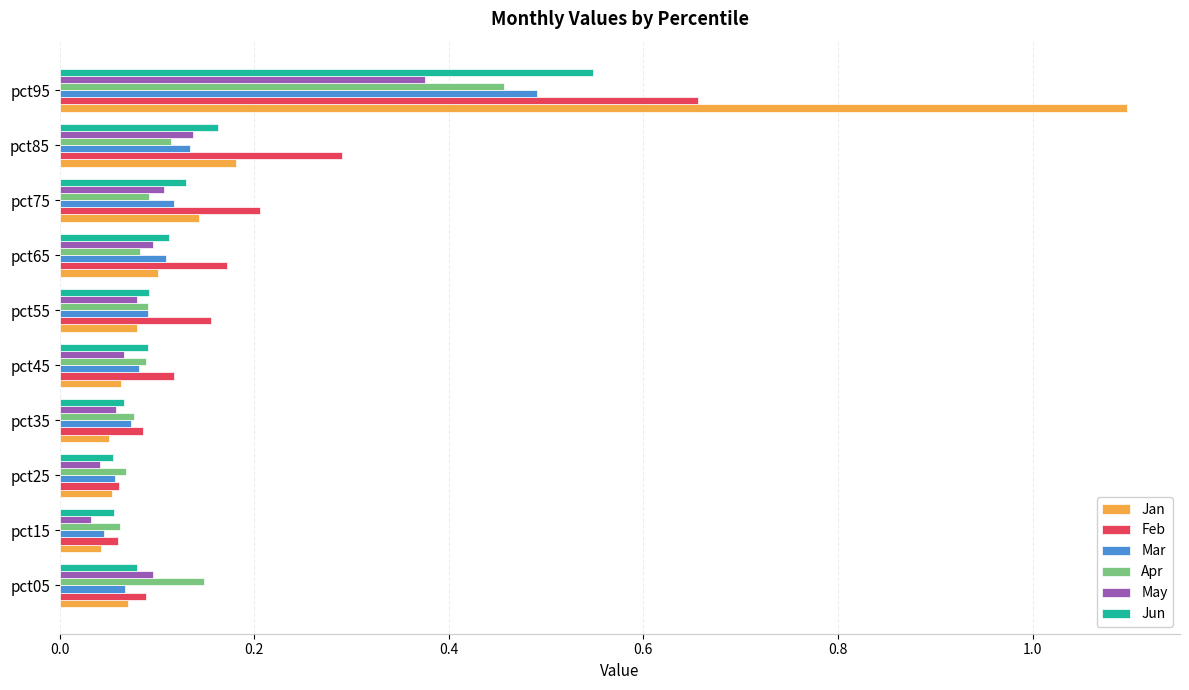

The value of Feb at pct45 is 0.2. True or false?

False